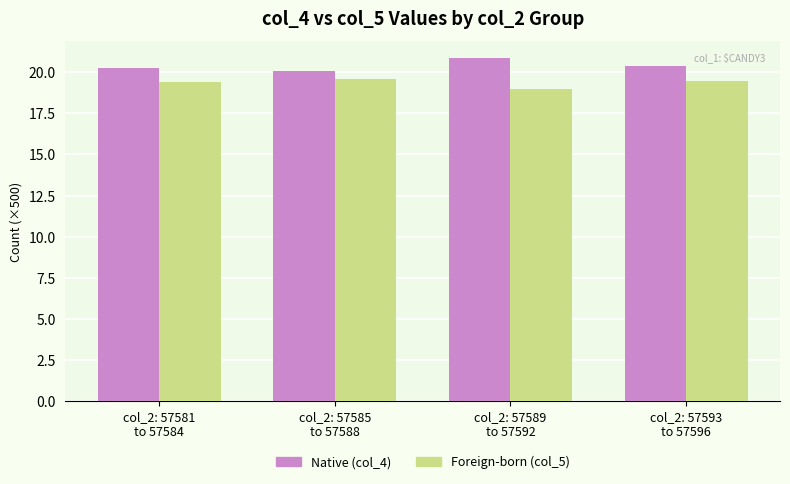

Does the chart contain stacked bars?

No